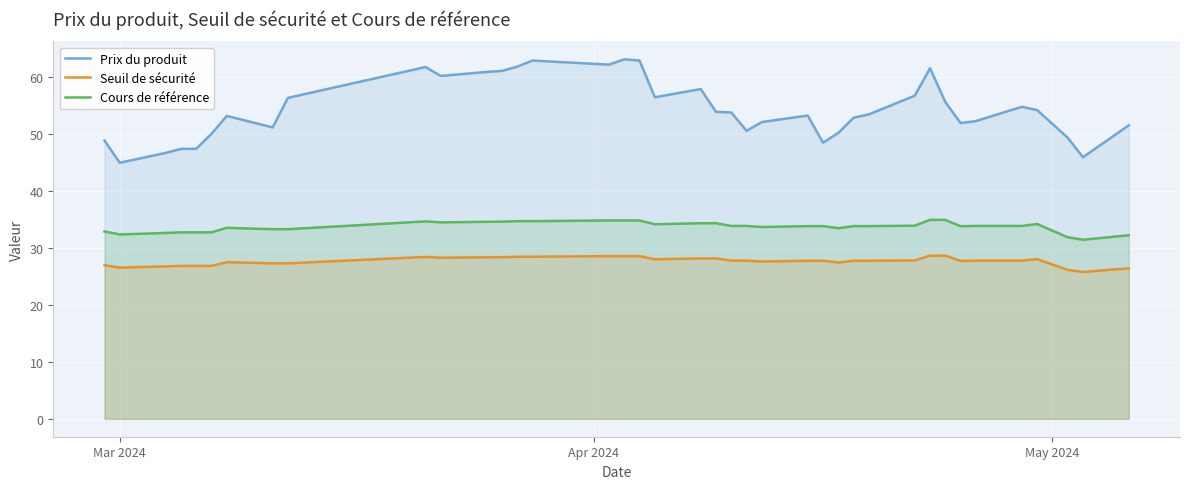

How many data points in Seuil de sécurité are less than 27?

9